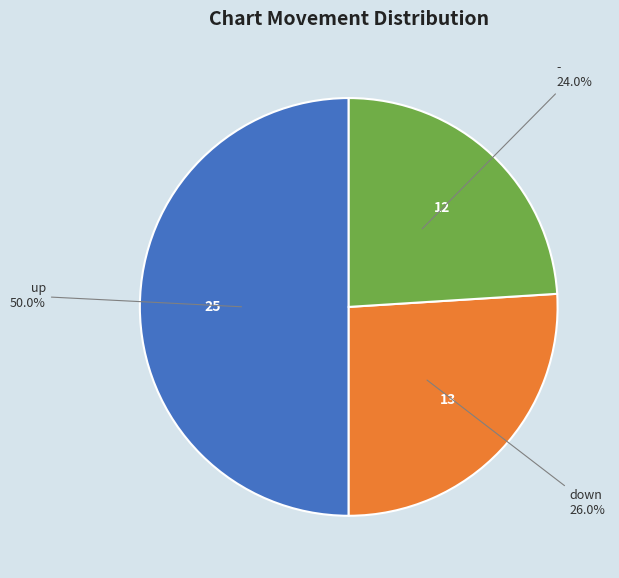

To the nearest percent, what is the combined percentage of - and down?

50%